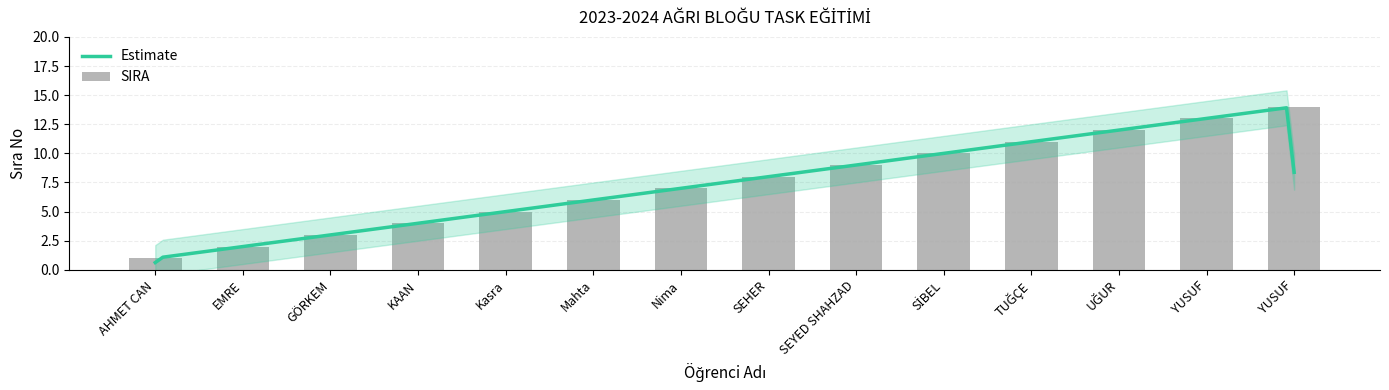

What is the value of the 13th bar from the left?

13